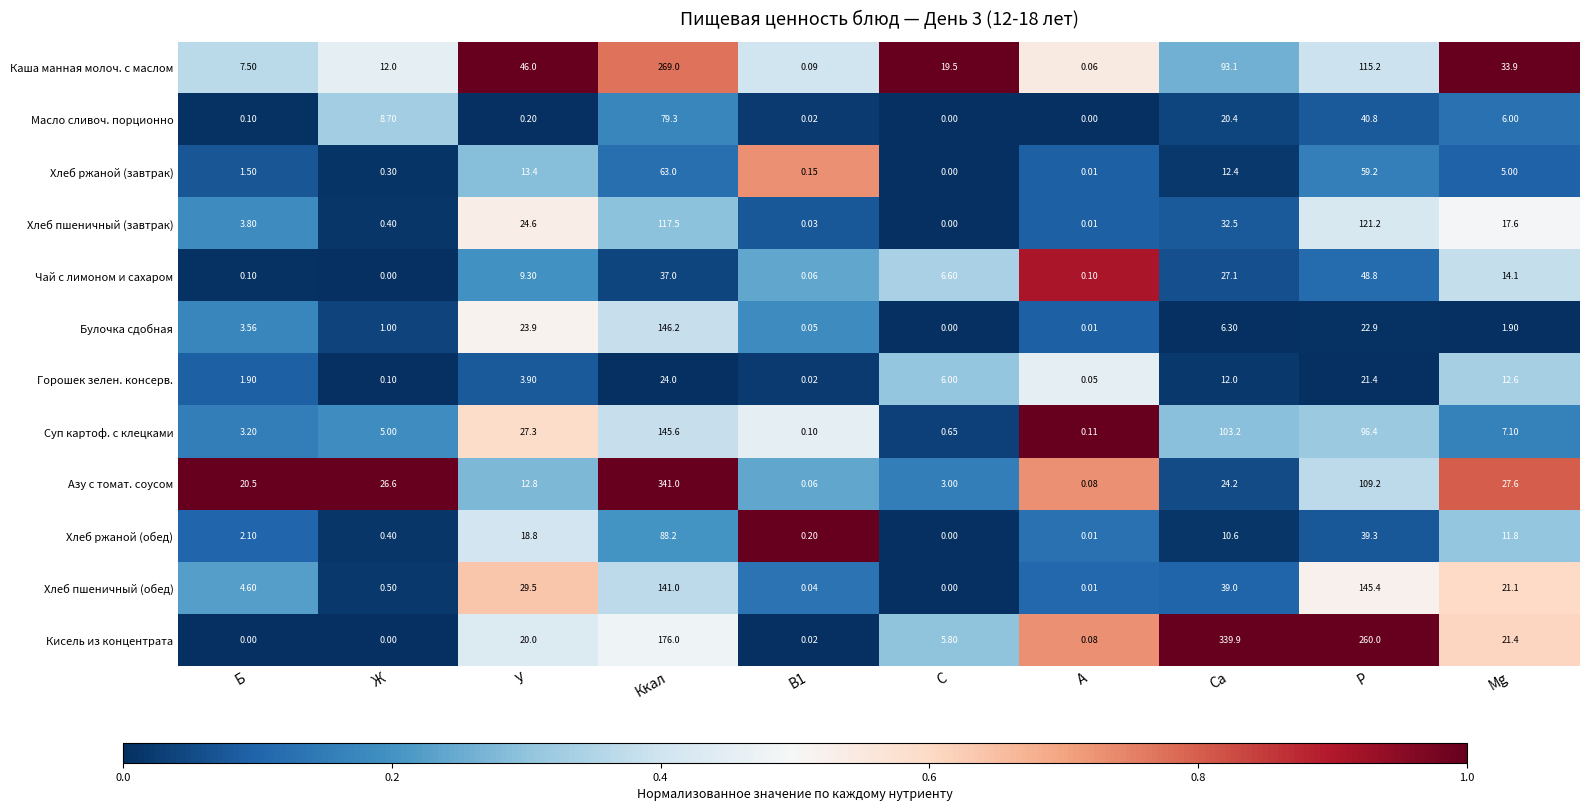

List the series in order of their peak value, lowest first.

Горошек зелен. консерв., Чай с лимоном и сахаром, Хлеб ржаной (завтрак), Масло сливоч. порционно, Хлеб ржаной (обед), Хлеб пшеничный (завтрак), Хлеб пшеничный (обед), Суп картоф. с клецками, Булочка сдобная, Каша манная молоч. с маслом, Кисель из концентрата, Азу с томат. соусом